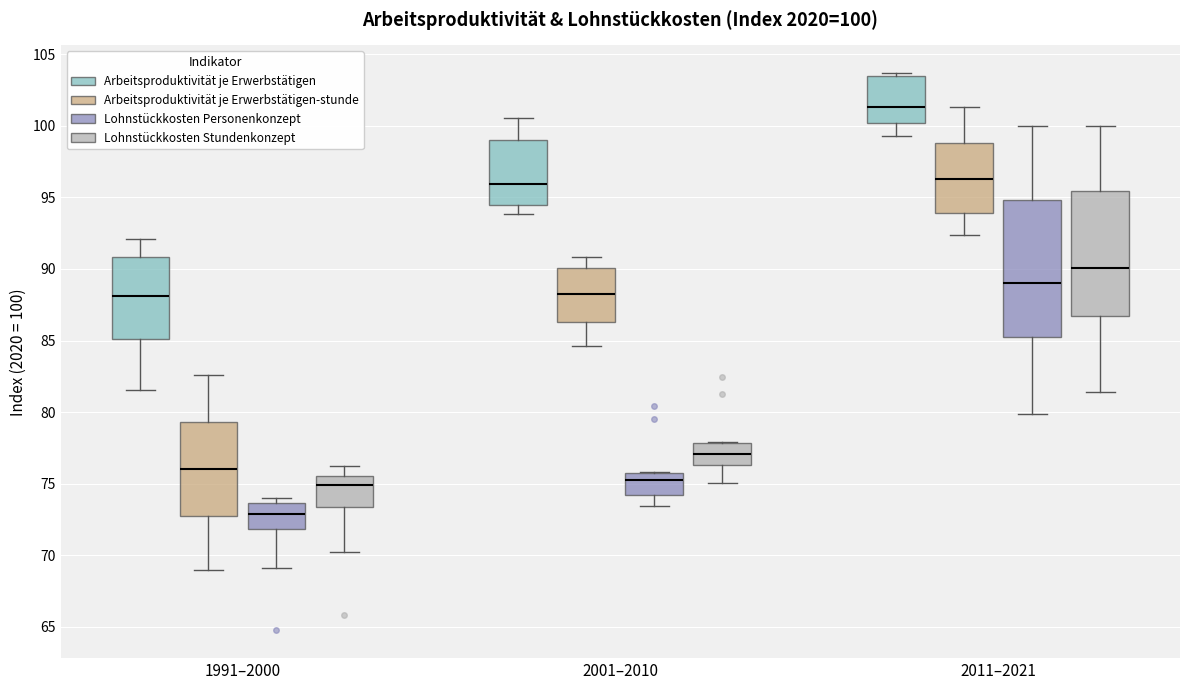

Which box has the highest median line?

2011–2021 (Arbeitsproduktivität je Erwerbstätigen)